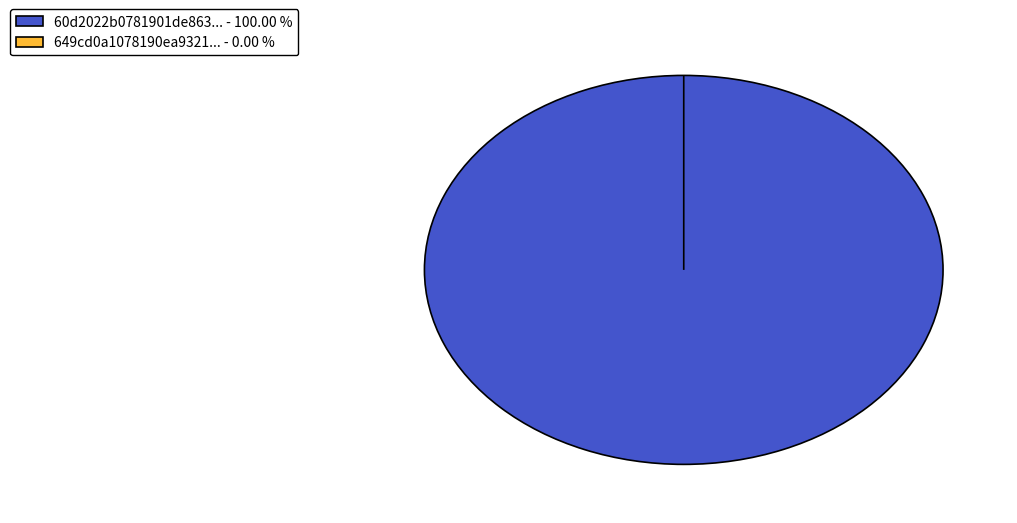

Rank the categories by value from lowest to highest.

649cd0a1078190ea932176f8, 60d2022b0781901de8633293